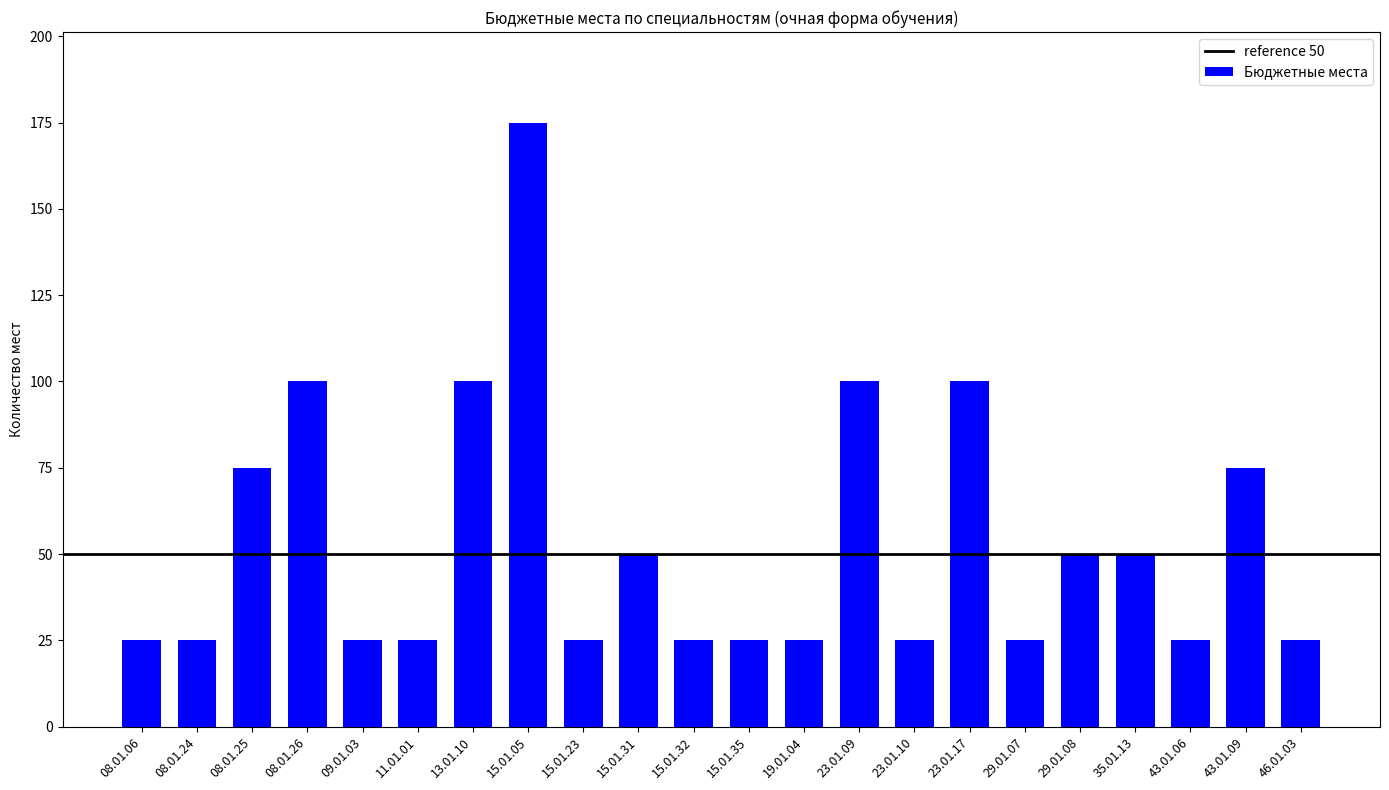

True or false: the data shows 75 at 43.01.09.

True